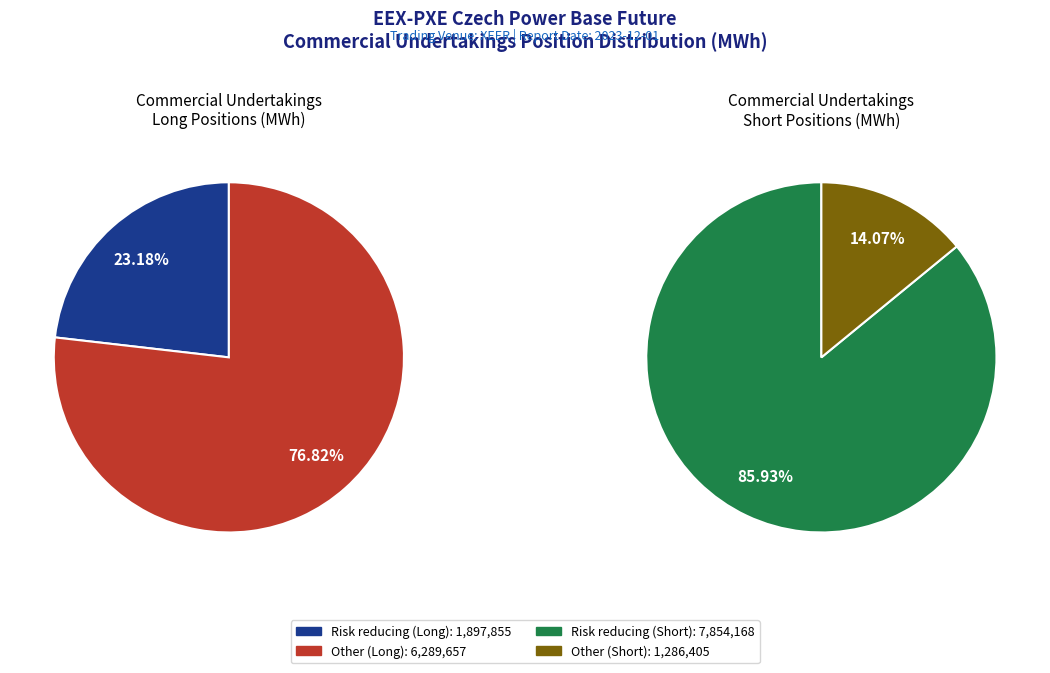

Between Other (Short) and Risk reducing (Long), which is larger?

Risk reducing (Long)